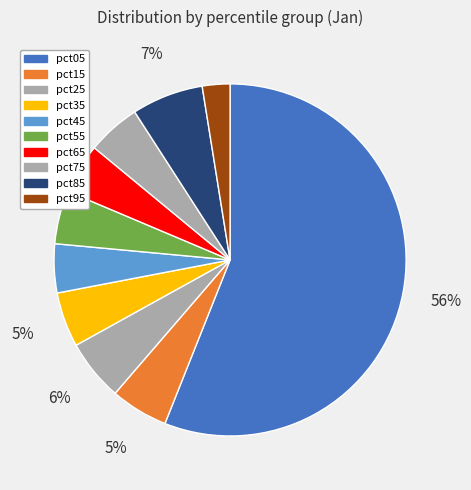

How many segments does this pie chart have?

10